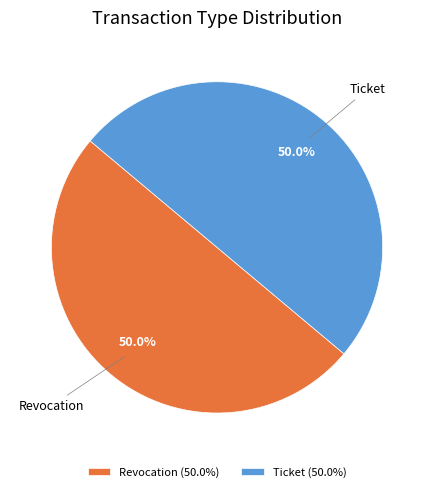

How many slices are in this pie chart?

2